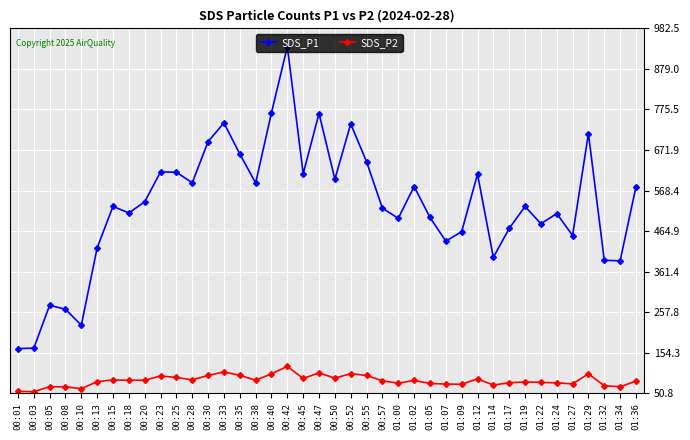

What is the highest value of the SDS_P2 series?

119.9